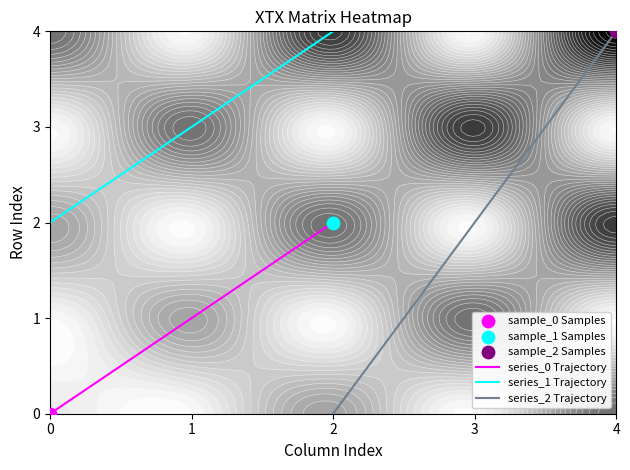

The value of series_0 Trajectory at 1 is 1. True or false?

True